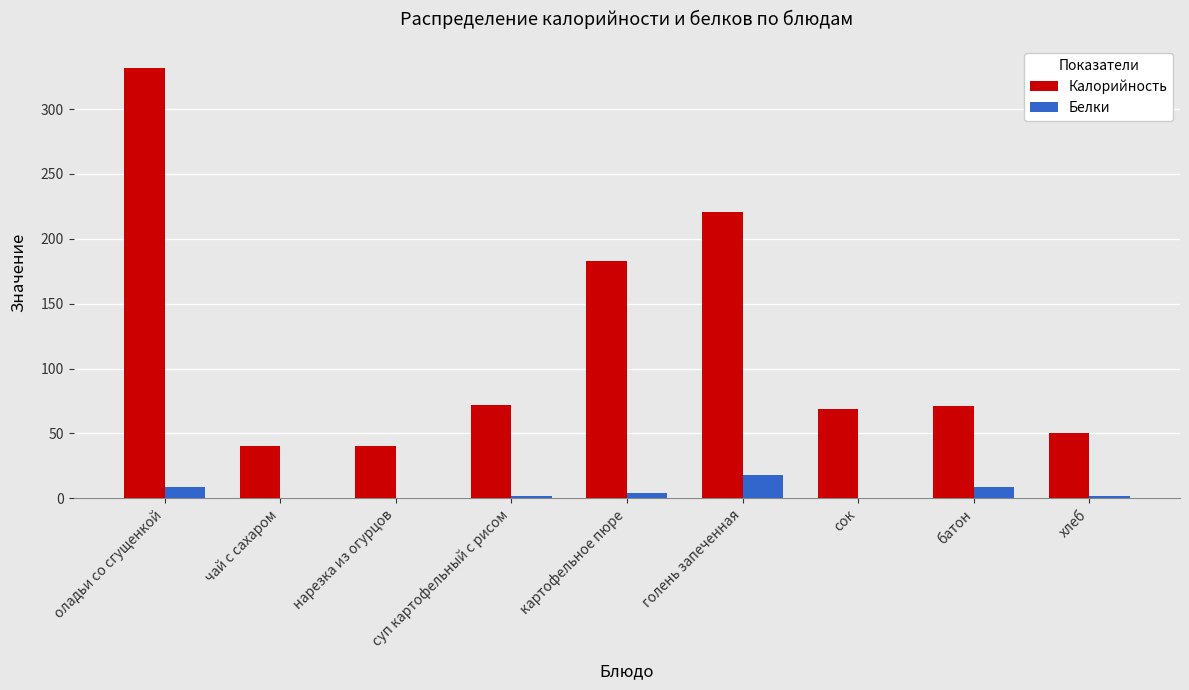

True or false: Калорийность has a value of 40 at чай с сахаром.

True